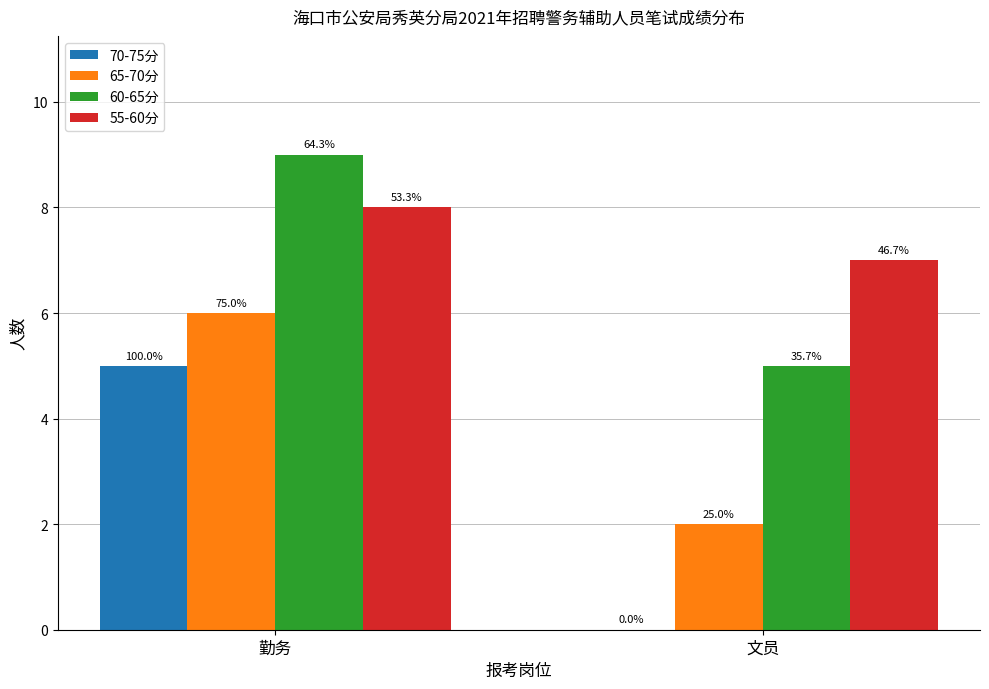

What are all the series names shown in the legend?

70-75分, 65-70分, 60-65分, 55-60分